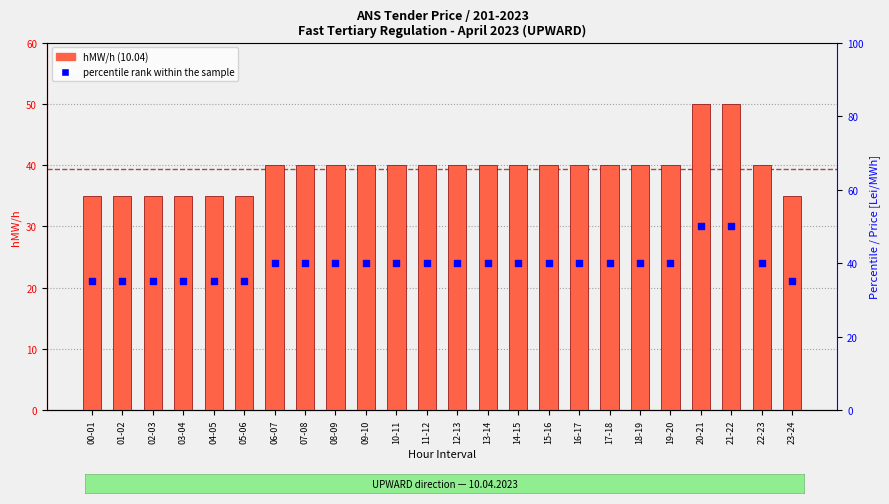

Approximately how many times larger is the value at 14-15 compared to 15-16?

1.0